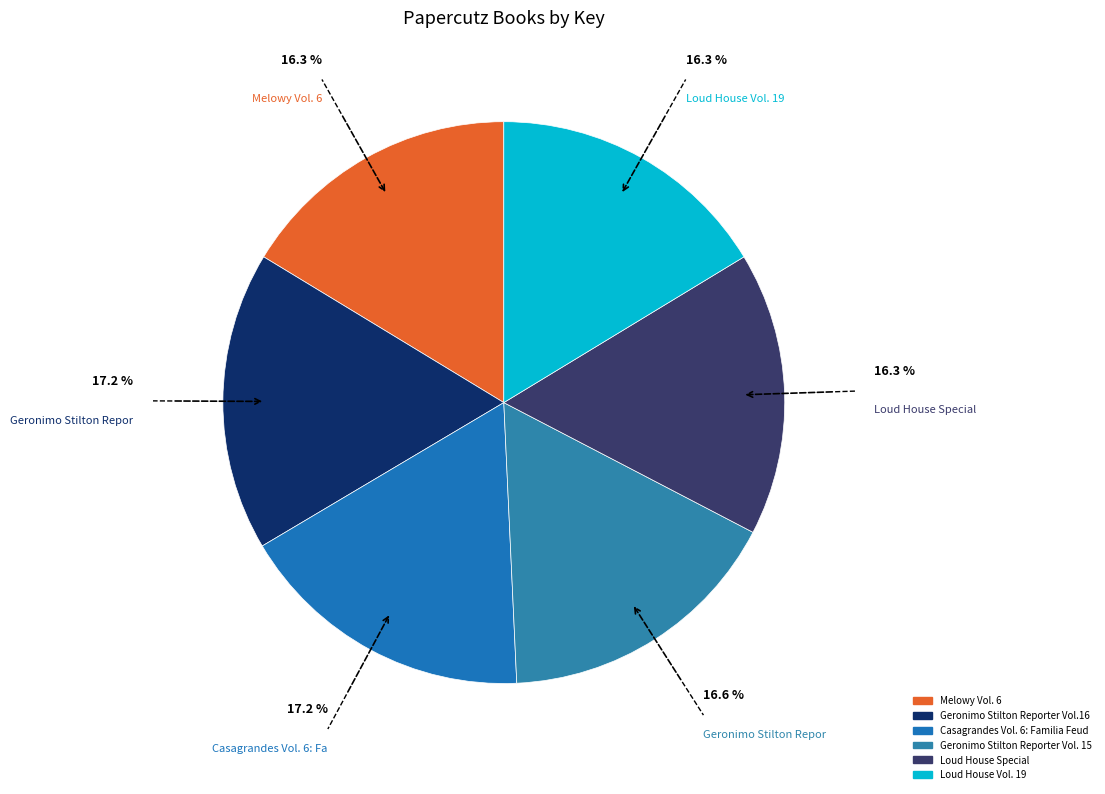

How many segments does this pie chart have?

6